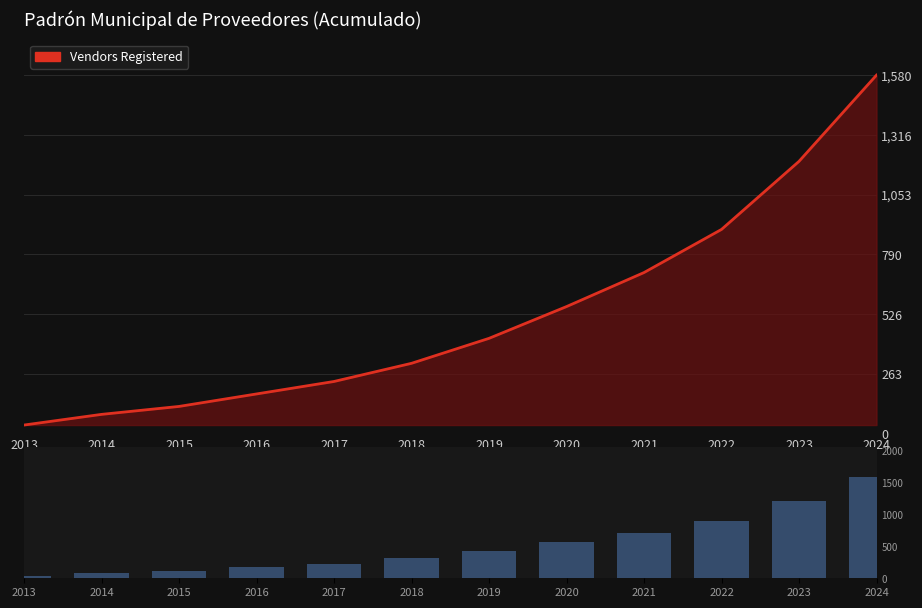

Rank the categories by value from highest to lowest.

2024, 2023, 2022, 2021, 2020, 2019, 2018, 2017, 2016, 2015, 2014, 2013